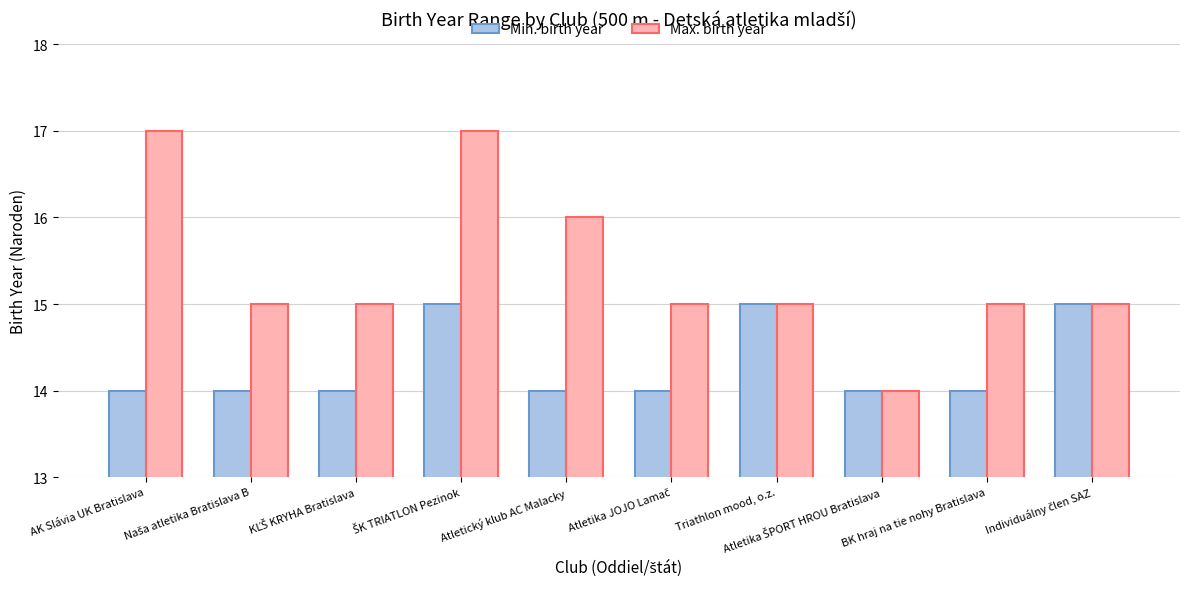

What is the label of the 9th bar from the left?

BK hraj na tie nohy Bratislava